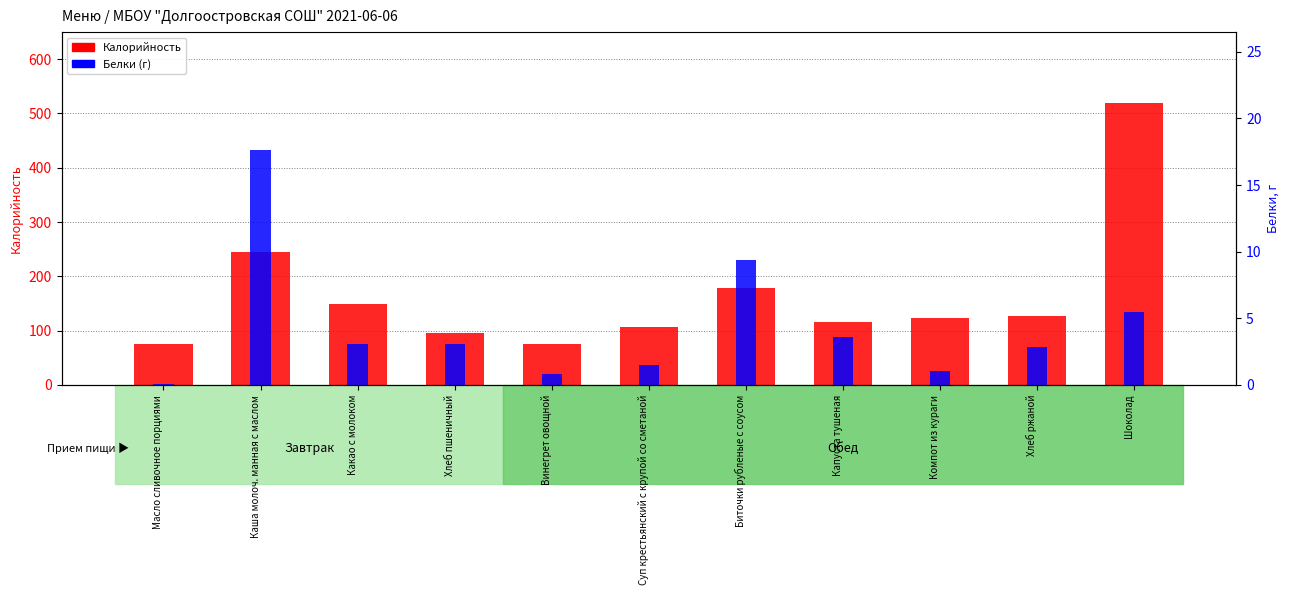

Is it true that Калорийность equals 54.1 at Капуста тушеная?

False